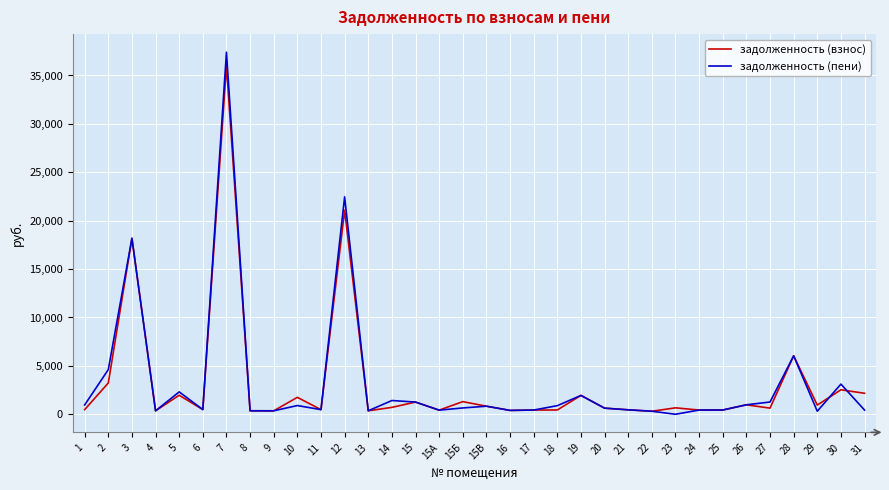

What is the maximum value for задолженность (взнос)?

36017.7